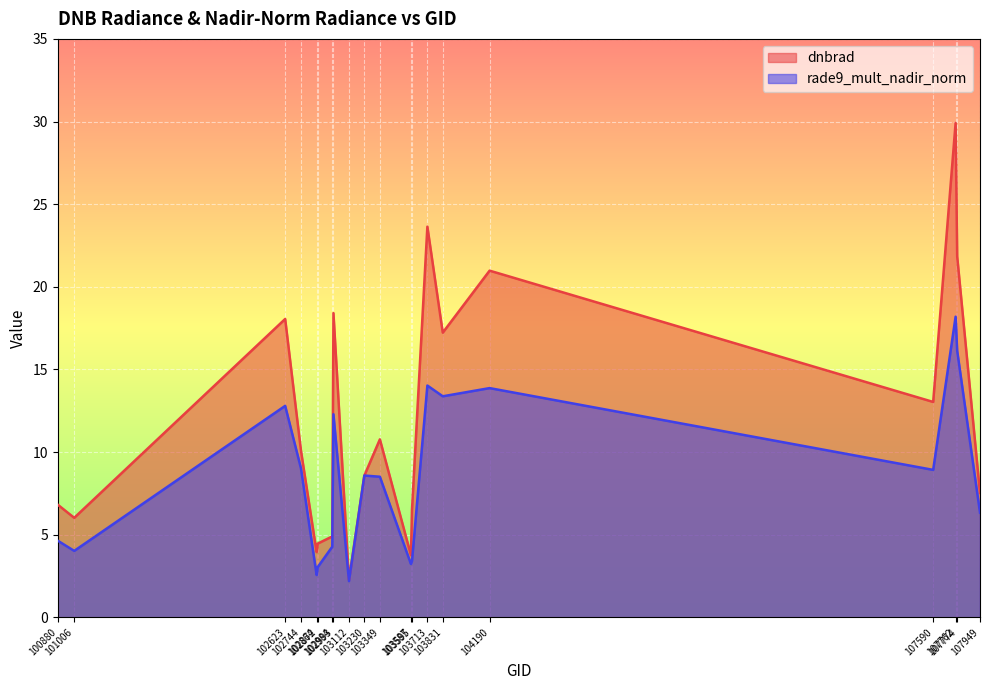

Count the number of categories in the chart.

20